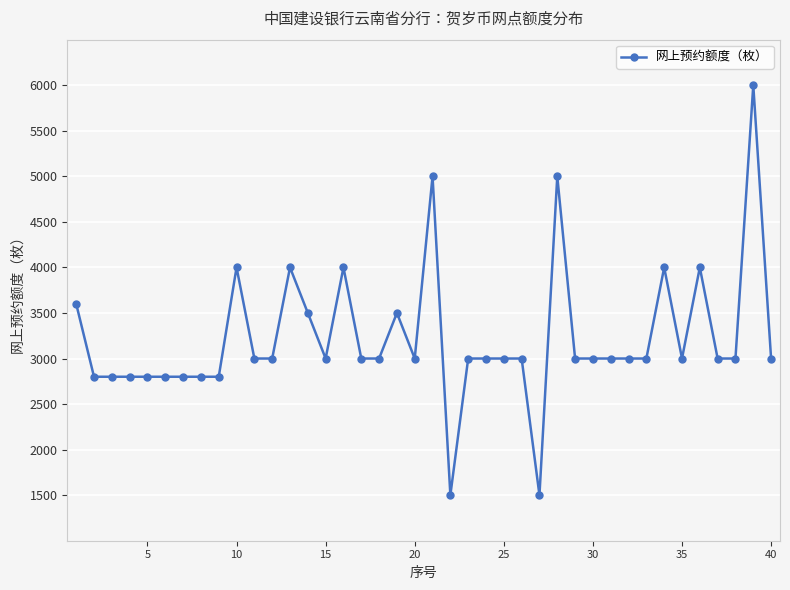

True or false: the data has more than 2 interior local peaks.

True